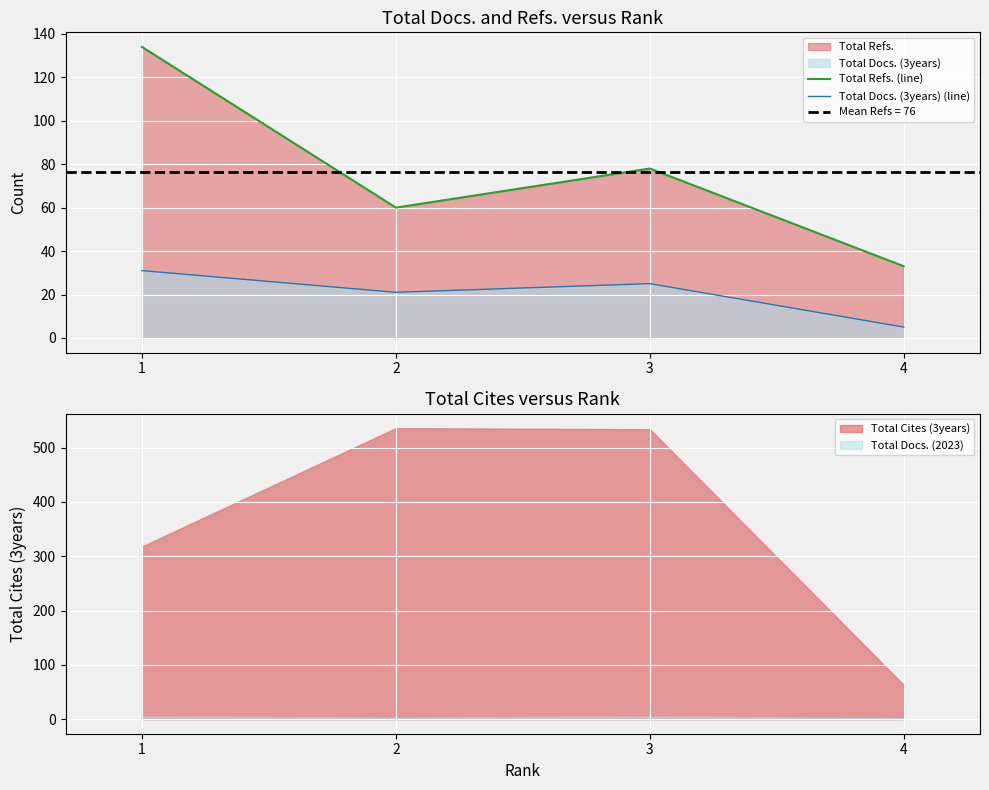

What is the maximum value shown in the chart?

134